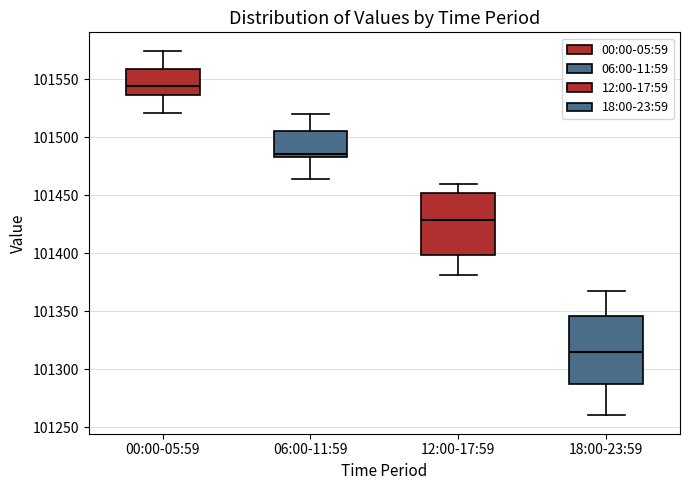

Where does the lower whisker of the box for 00:00-05:59 end on the y-axis? The values are not printed on the chart, so give them approximately, as read against the axis.

101520